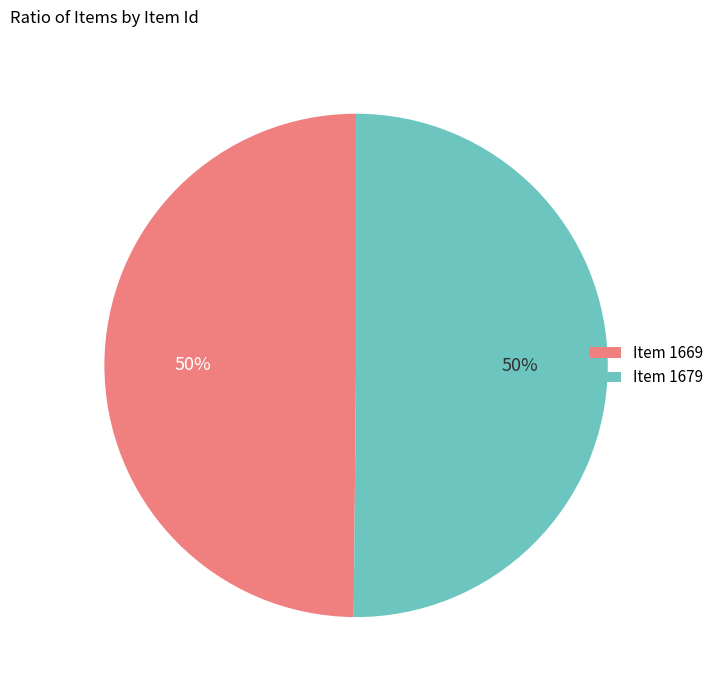

Is the sum of Item 1679 and Item 1669 greater than half?

Yes